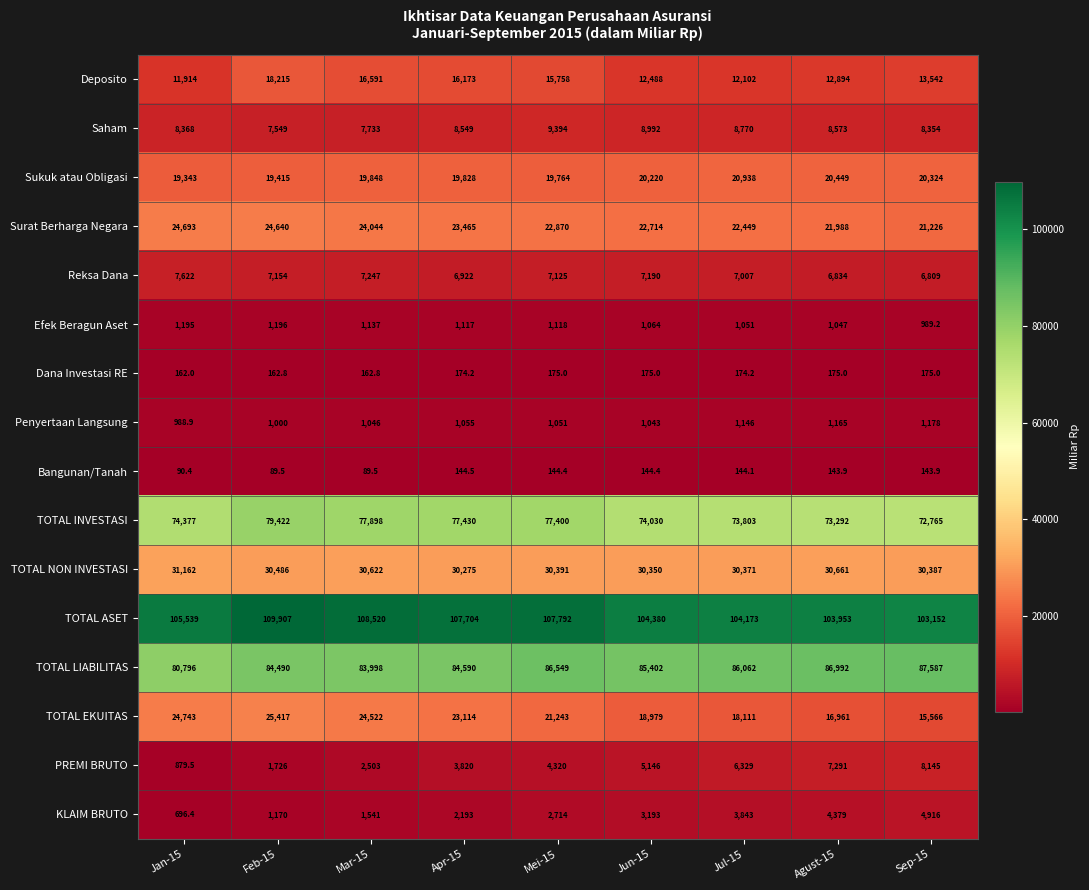

What is the smallest value displayed?

89.5